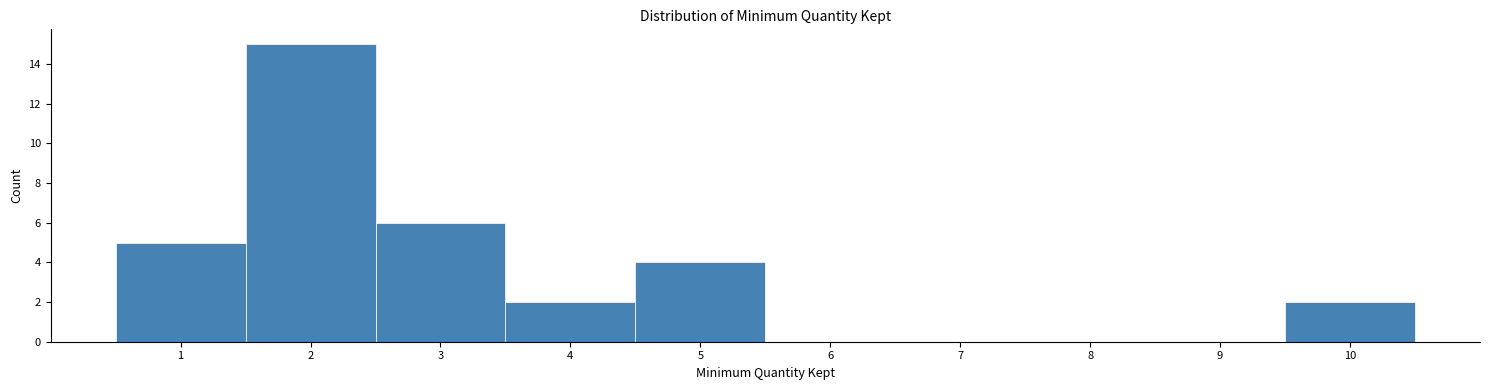

What is the height of the bar covering 1.5 to 2.5 on the x-axis? The values are not printed on the chart, so give them approximately, as read against the axis.

15